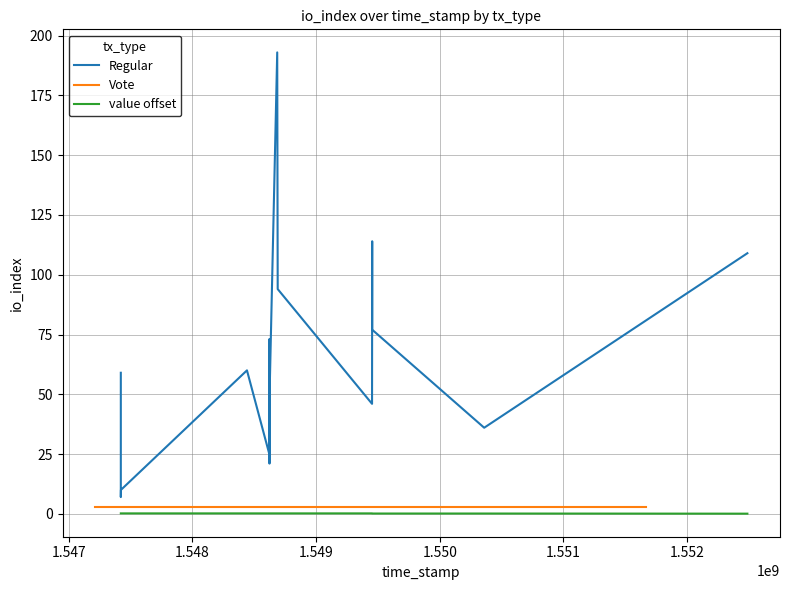

Which series has the largest total across all categories?

Regular